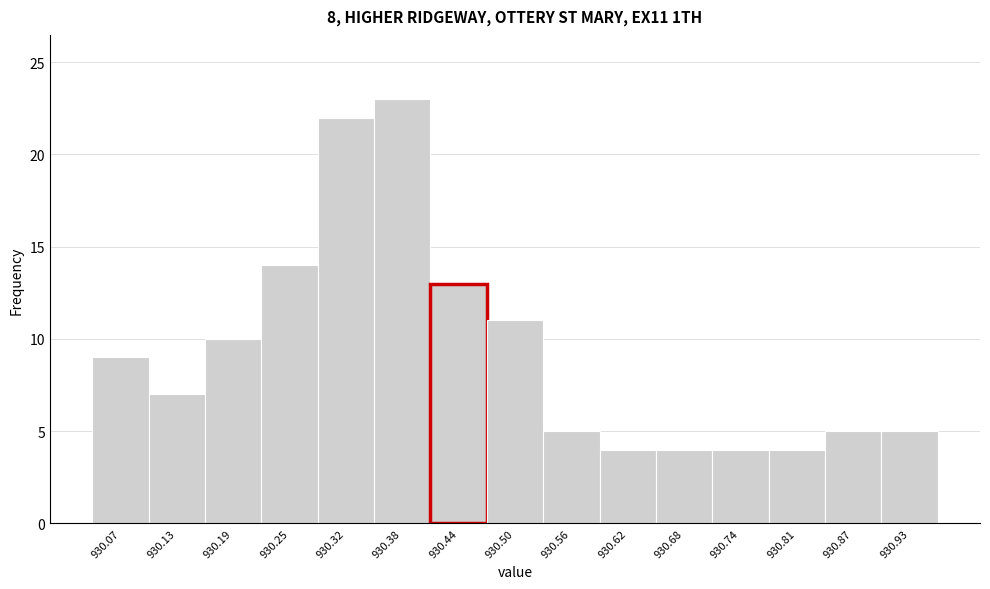

Reading left to right, transcribe all the data shown in this chart.

9	7	10	14	22	23	13	11	5	4	4	4	4	5	5